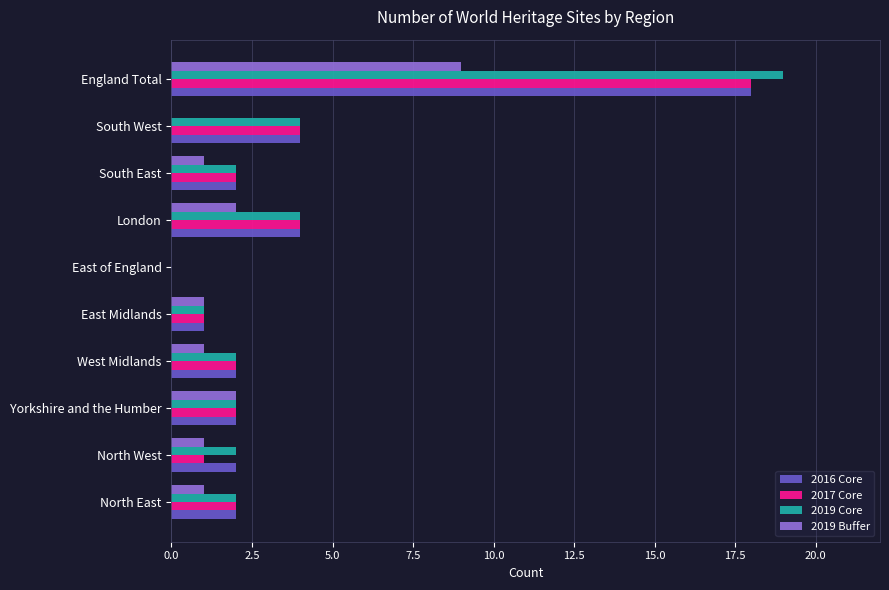

Count the 2019 Buffer values in the range 1 to 2.

7